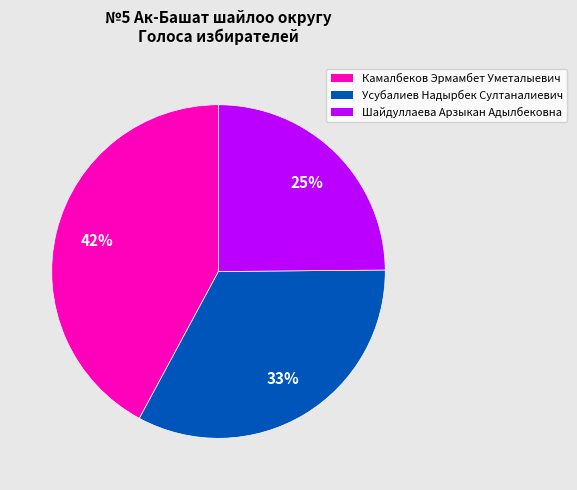

To the nearest percent, what portion does Шайдуллаева Арзыкан Адылбековна represent?

25%